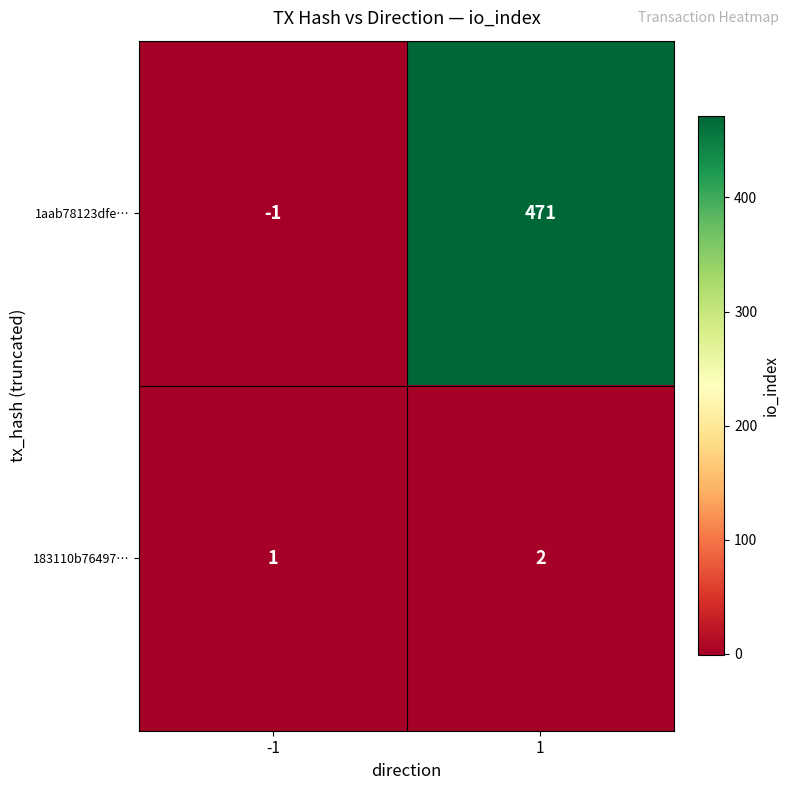

The 183110b76497… series shows 2 at 1. True or false?

True